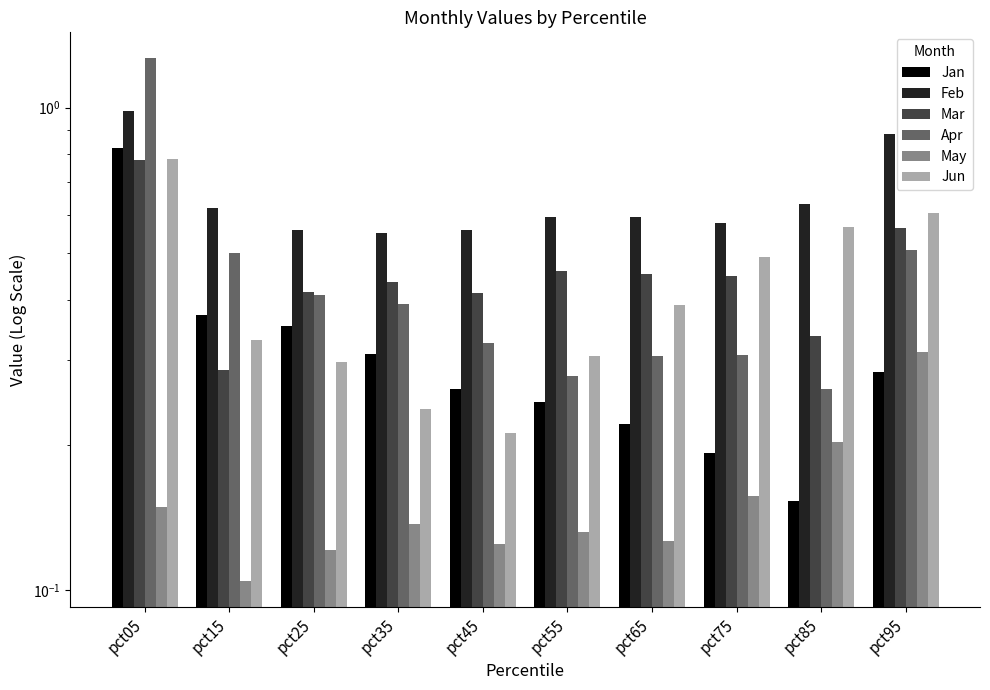

Reading left to right, extract all data points from this chart.

Jan: pct05=0.8	pct15=0.4	pct25=0.4	pct35=0.3	pct45=0.3	pct55=0.2	pct65=0.2	pct75=0.2	pct85=0.2	pct95=0.3
Feb: pct05=1.0	pct15=0.6	pct25=0.6	pct35=0.6	pct45=0.6	pct55=0.6	pct65=0.6	pct75=0.6	pct85=0.6	pct95=0.9
Mar: pct05=0.8	pct15=0.3	pct25=0.4	pct35=0.4	pct45=0.4	pct55=0.5	pct65=0.5	pct75=0.4	pct85=0.3	pct95=0.6
Apr: pct05=1.3	pct15=0.5	pct25=0.4	pct35=0.4	pct45=0.3	pct55=0.3	pct65=0.3	pct75=0.3	pct85=0.3	pct95=0.5
May: pct05=0.1	pct15=0.1	pct25=0.1	pct35=0.1	pct45=0.1	pct55=0.1	pct65=0.1	pct75=0.2	pct85=0.2	pct95=0.3
Jun: pct05=0.8	pct15=0.3	pct25=0.3	pct35=0.2	pct45=0.2	pct55=0.3	pct65=0.4	pct75=0.5	pct85=0.6	pct95=0.6